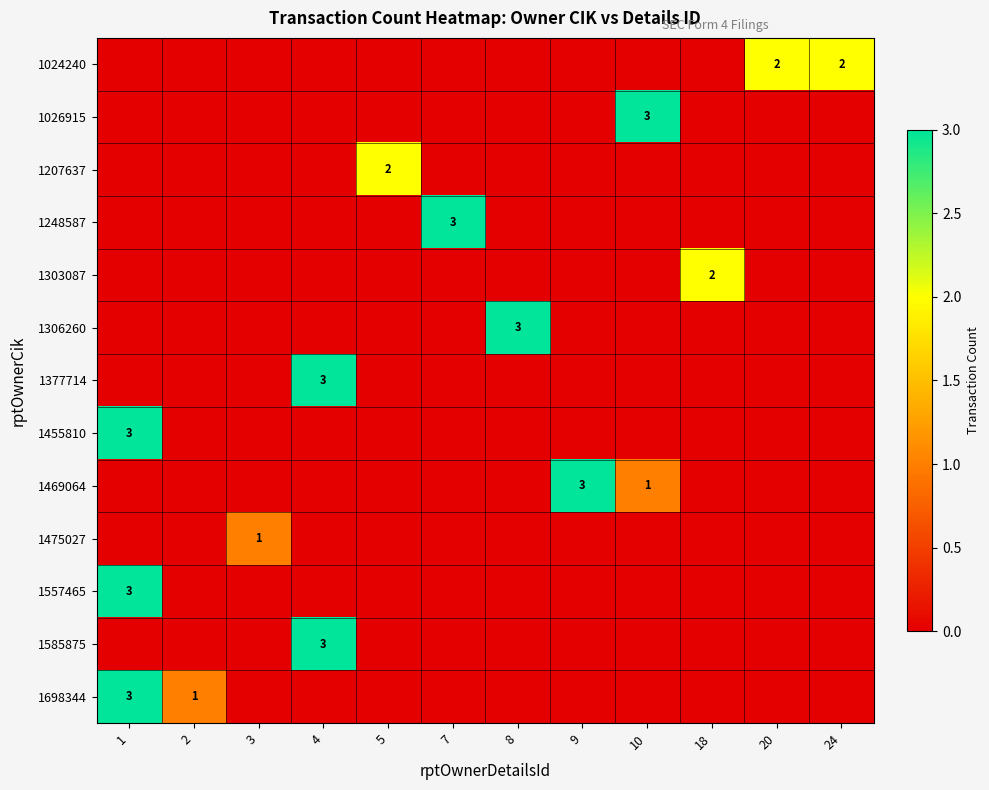

Which series has the largest range (max minus min)?

1026915